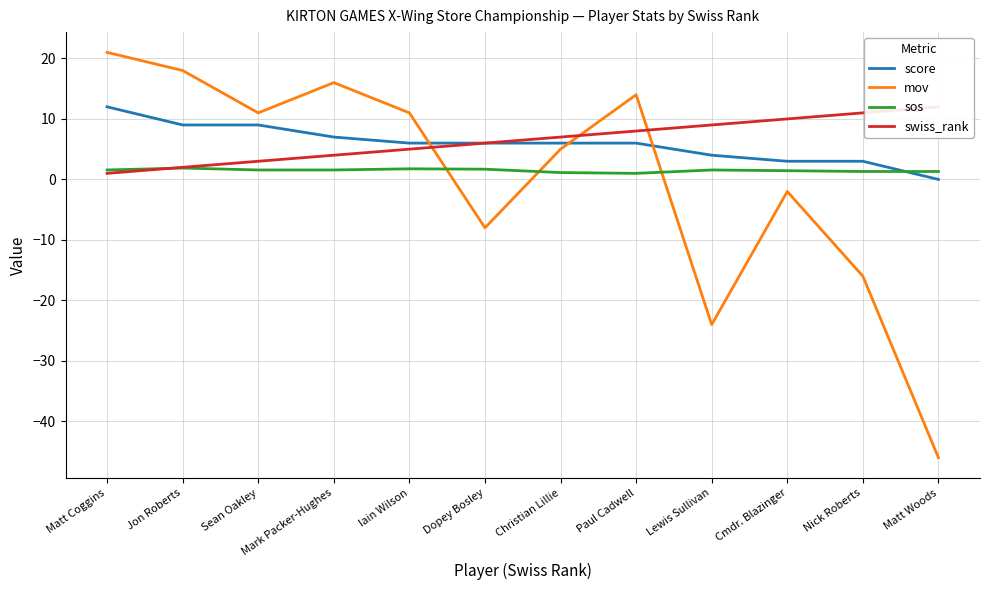

Which series has the widest spread of values?

mov